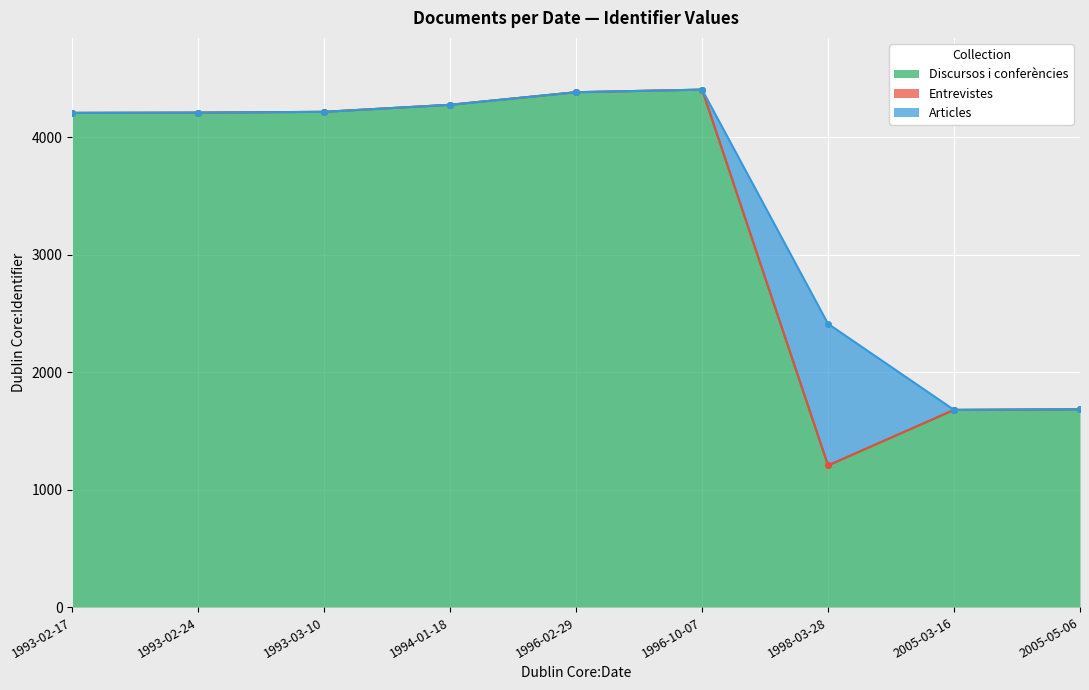

Is it true that Entrevistes equals 0 at 2005-03-16?

True